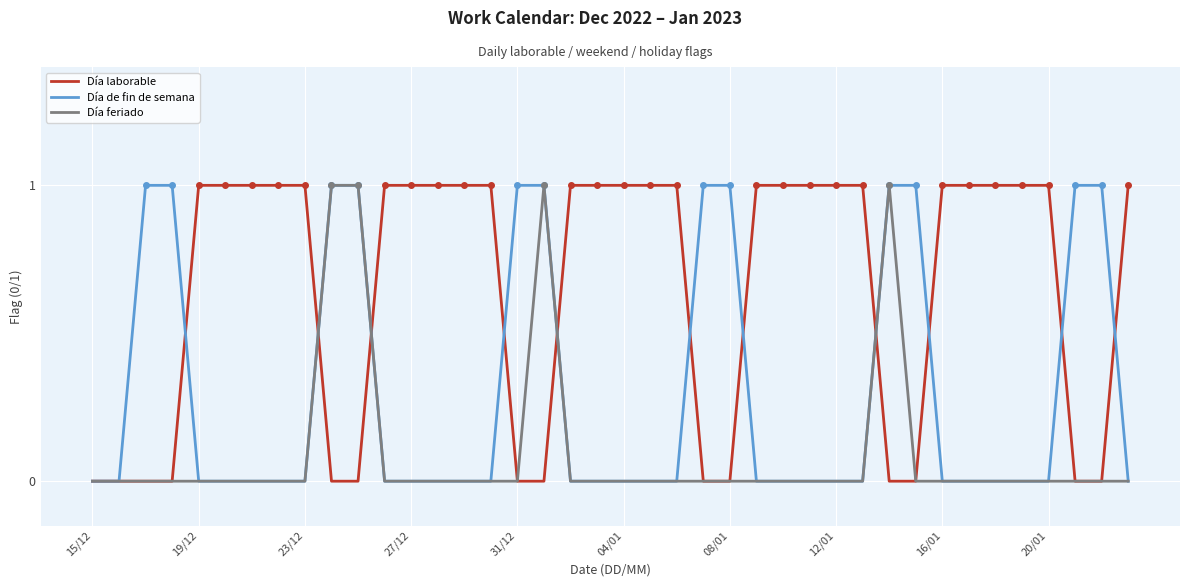

What is the highest value of the Día laborable series?

1